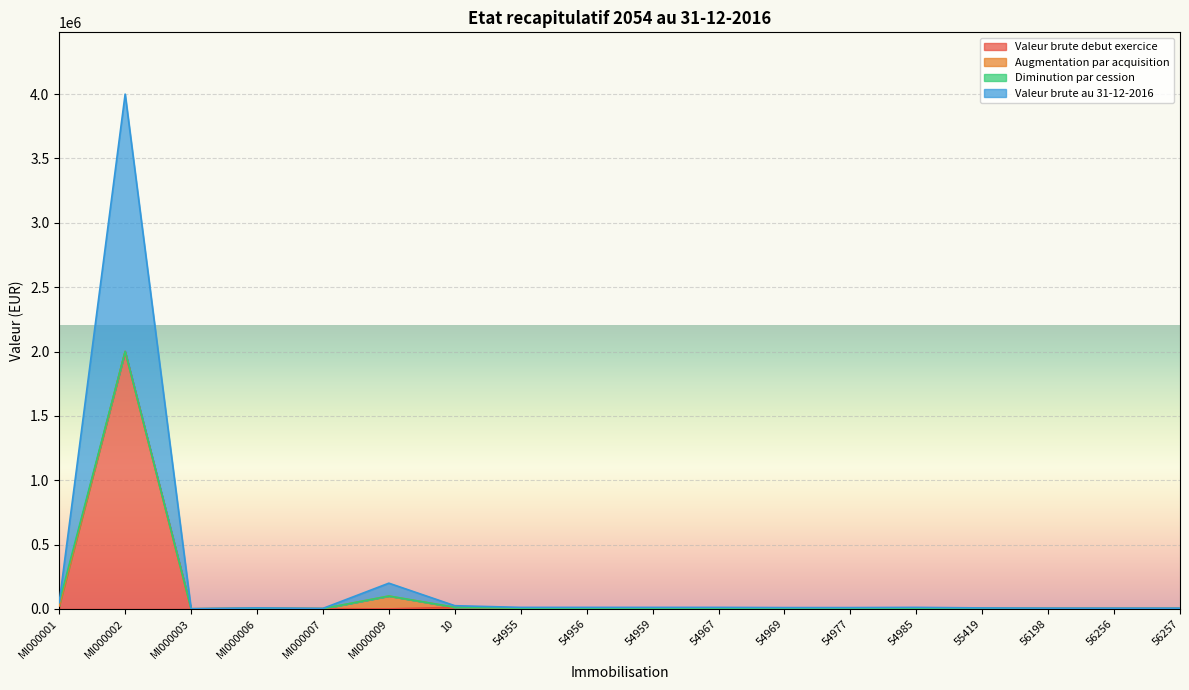

Read the Valeur brute debut exercice value at MI000006.

3976.0